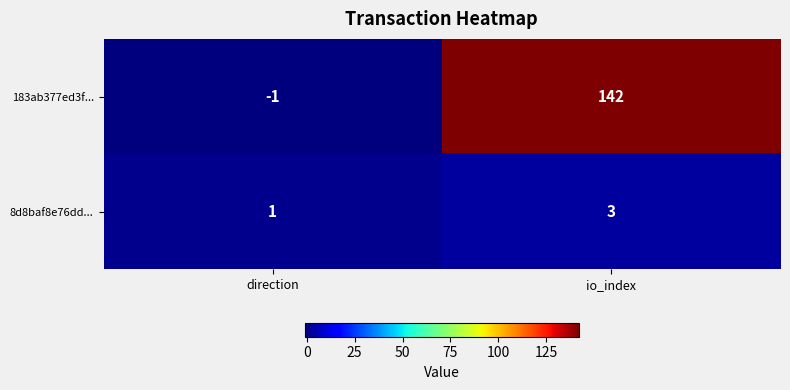

Which series changed the most between direction and io_index?

183ab377ed3f...